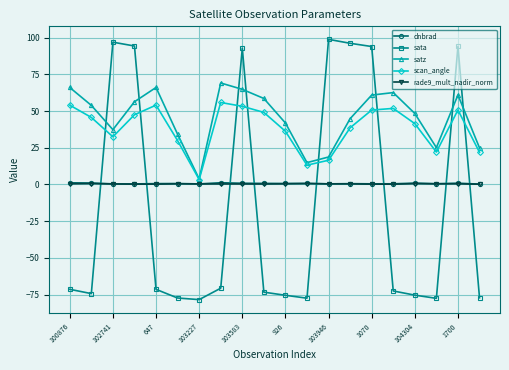

True or false: satz and rade9_mult_nadir_norm intersect in this chart.

False